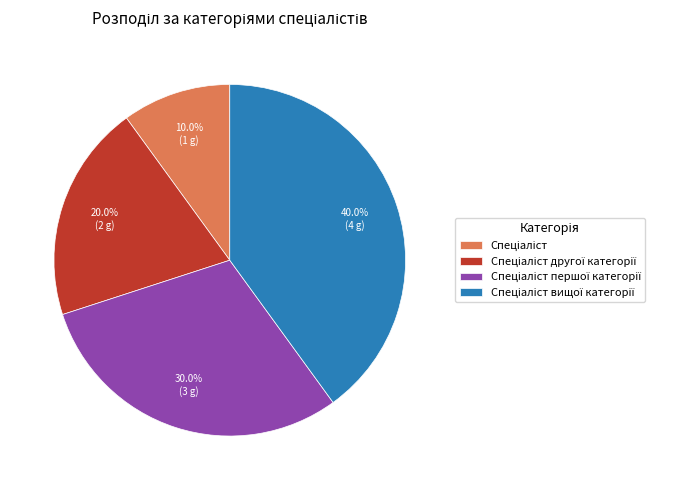

Is there a majority slice in this chart?

No